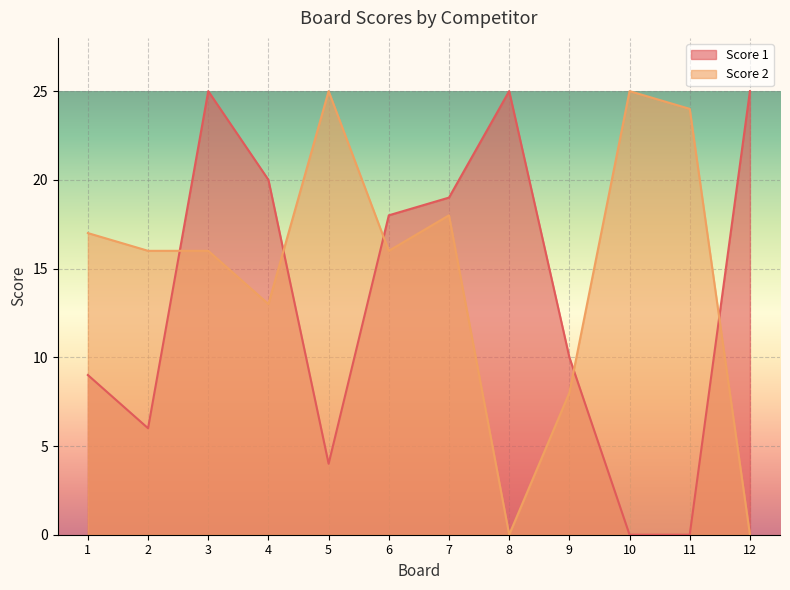

How many positive values does the Score 1 series have?

10